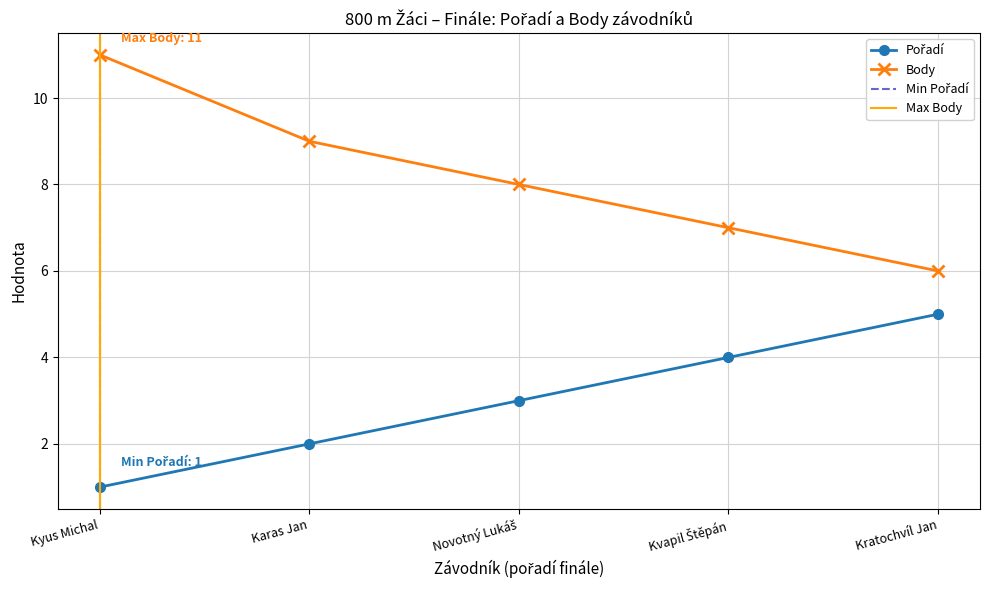

The value of Body at Kratochvíl Jan is 6. True or false?

True